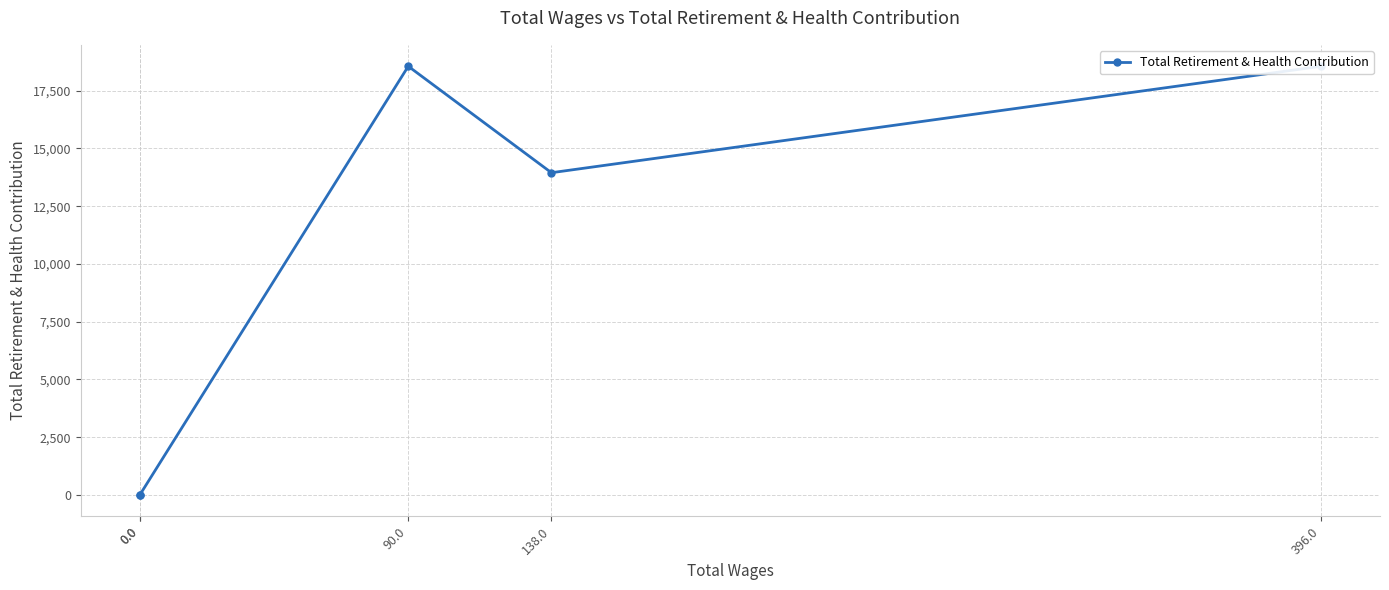

What is the average value?

10212